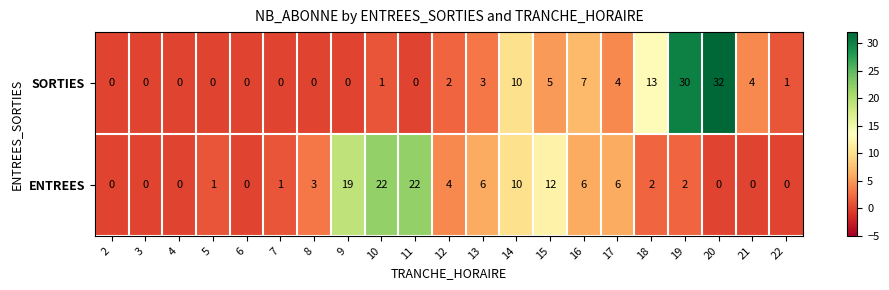

What is the difference between the ENTREES values at 21 and 16?

6